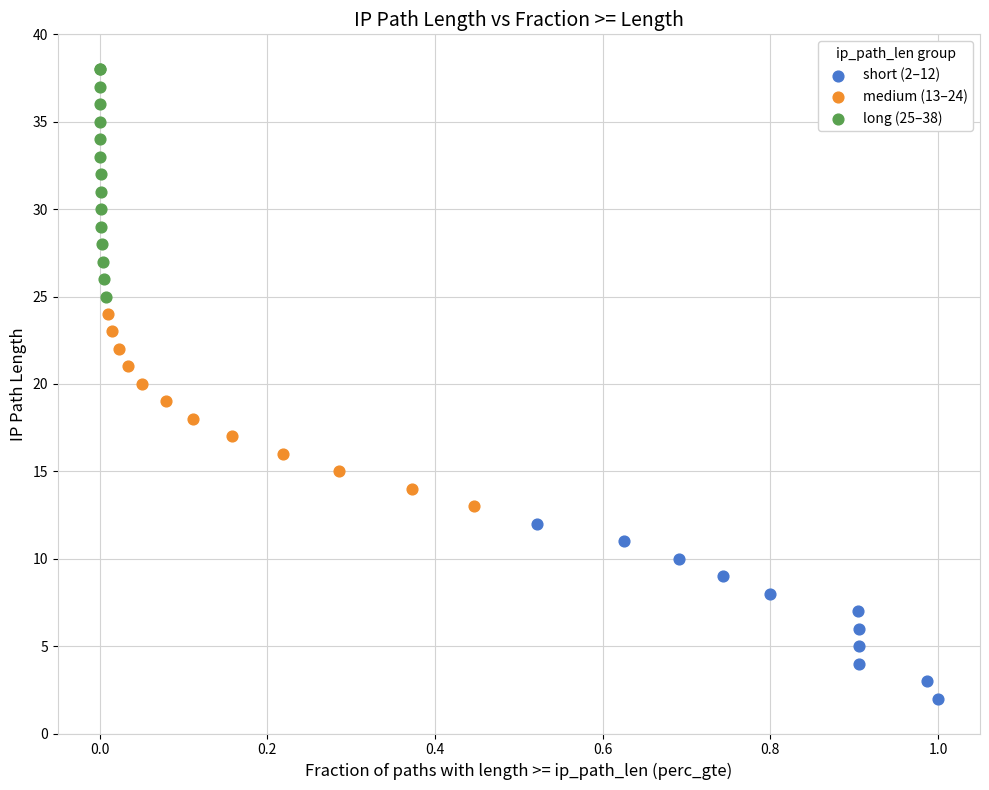

What are all the series names shown in the legend?

short (2–12), medium (13–24), long (25–38)